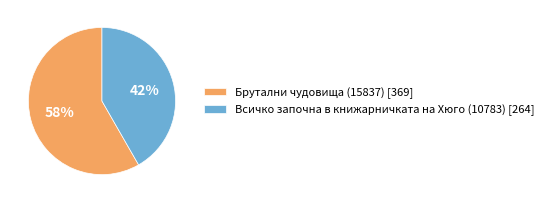

How many slices are in this pie chart?

2